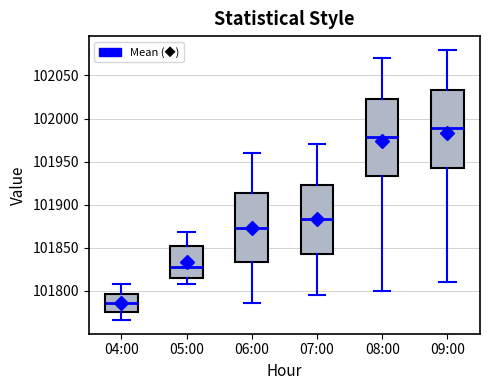

Where is the upper edge of the box for 04:00 on the y-axis? The values are not printed on the chart, so give them approximately, as read against the axis.

101795